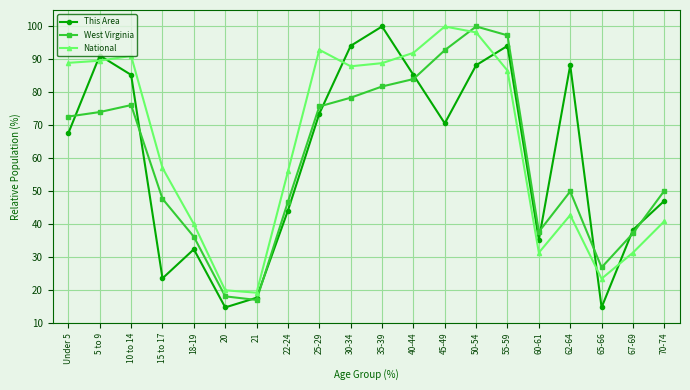

What position from the right is 60-61?

5